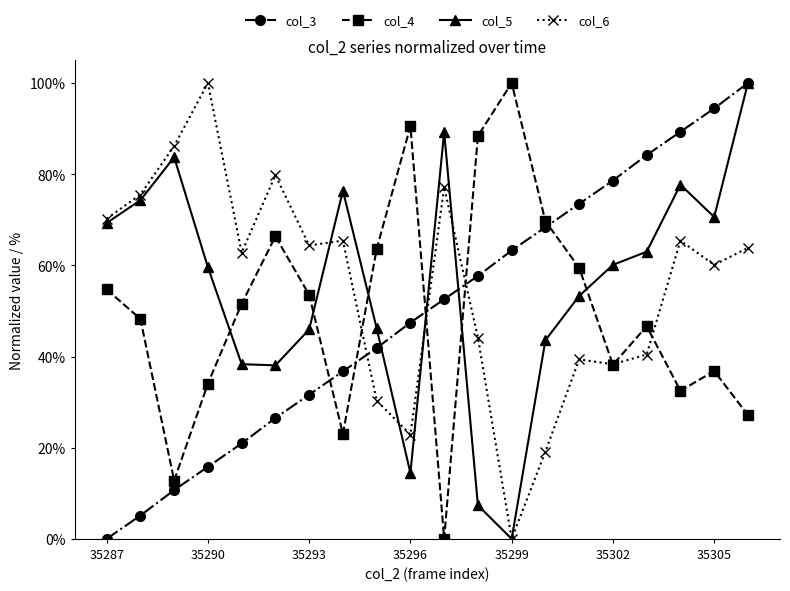

List the series in order of their peak value, highest first.

col_3, col_4, col_5, col_6